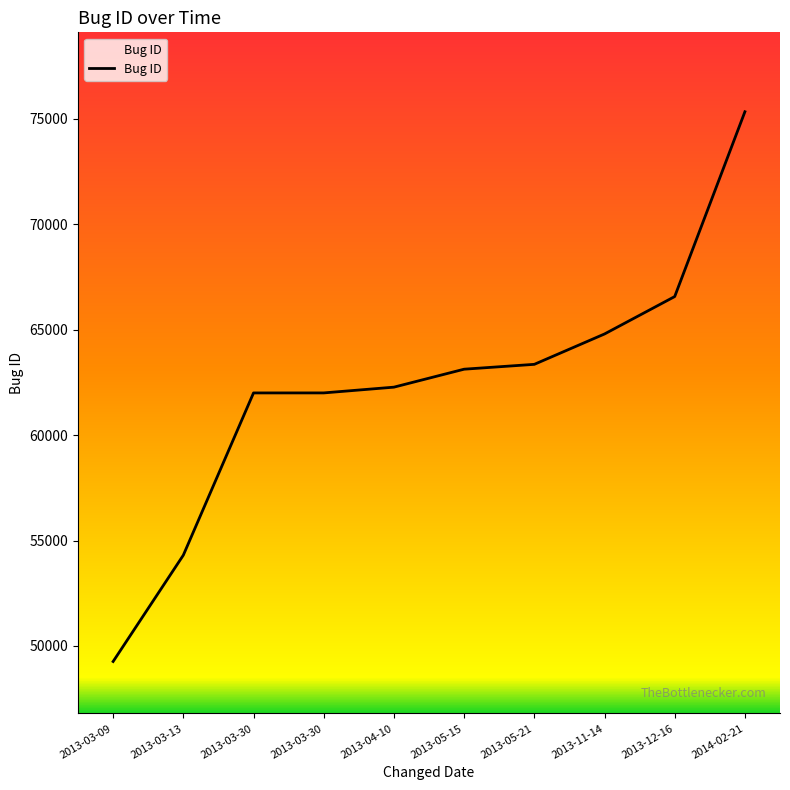

Rank the categories by value from lowest to highest.

2013-03-09, 2013-03-13, 2013-03-30, 2013-03-30, 2013-04-10, 2013-05-15, 2013-05-21, 2013-11-14, 2013-12-16, 2014-02-21